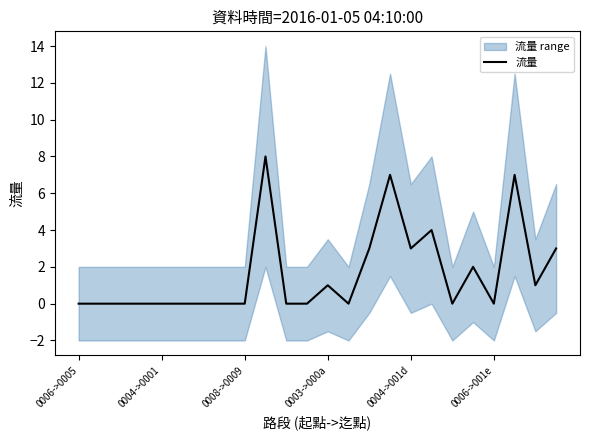

How many data points are above 0?

10